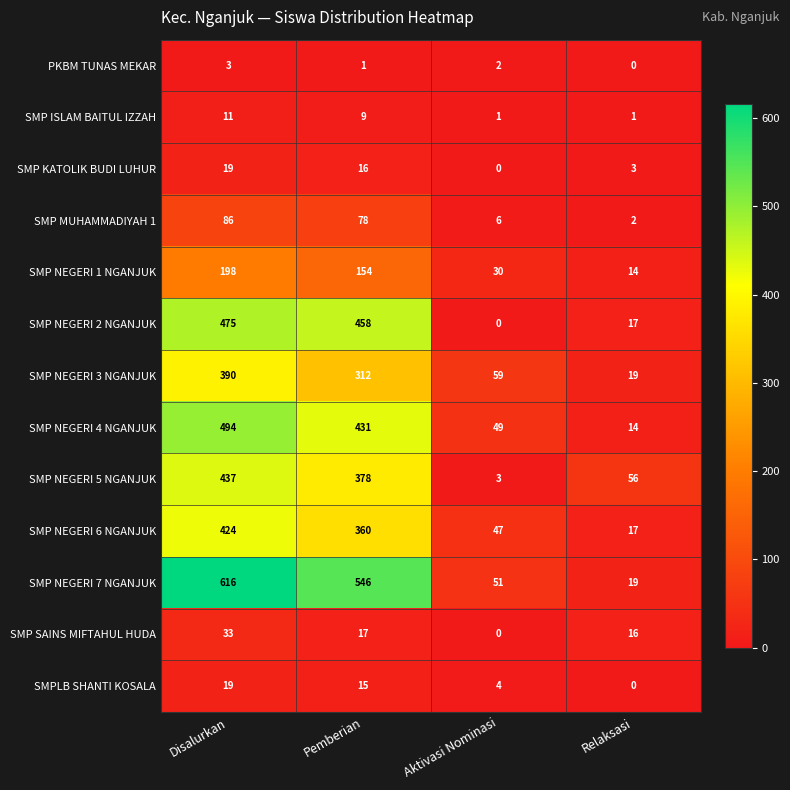

What is the approximate value of SMP ISLAM BAITUL IZZAH at Pemberian?

9